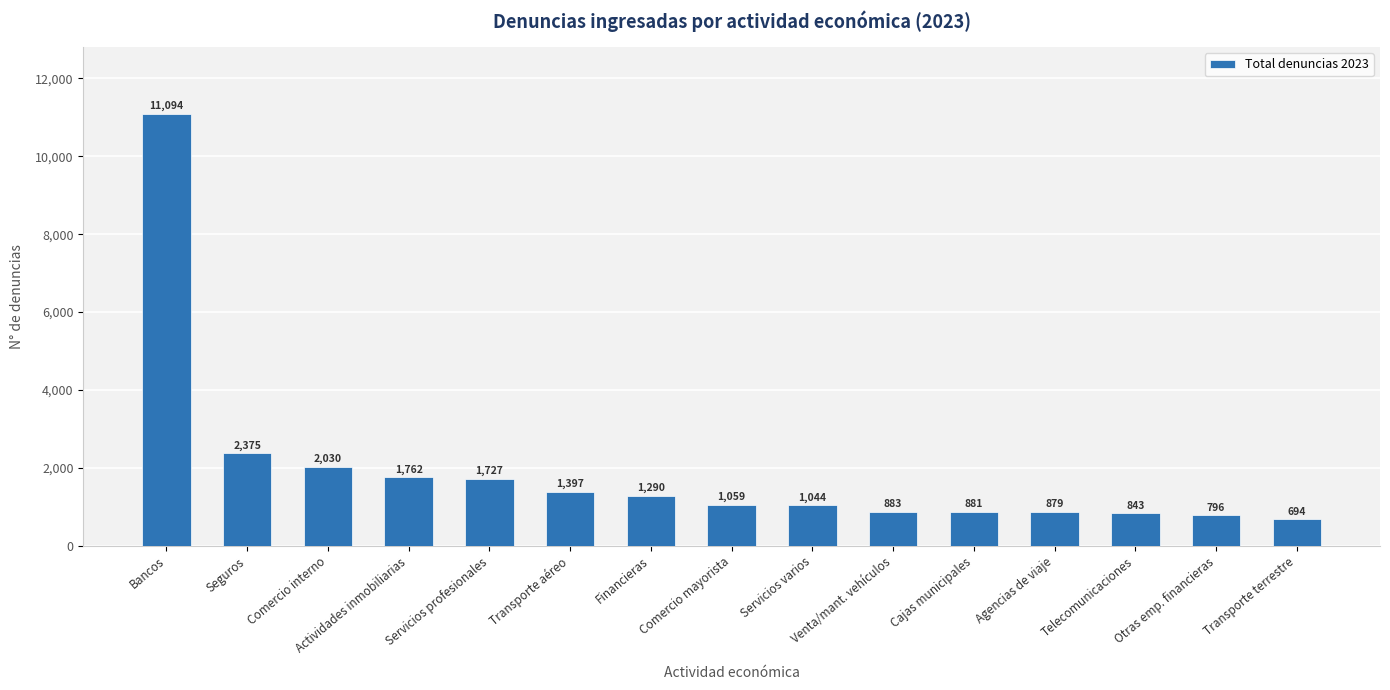

How many values are below 1059?

7